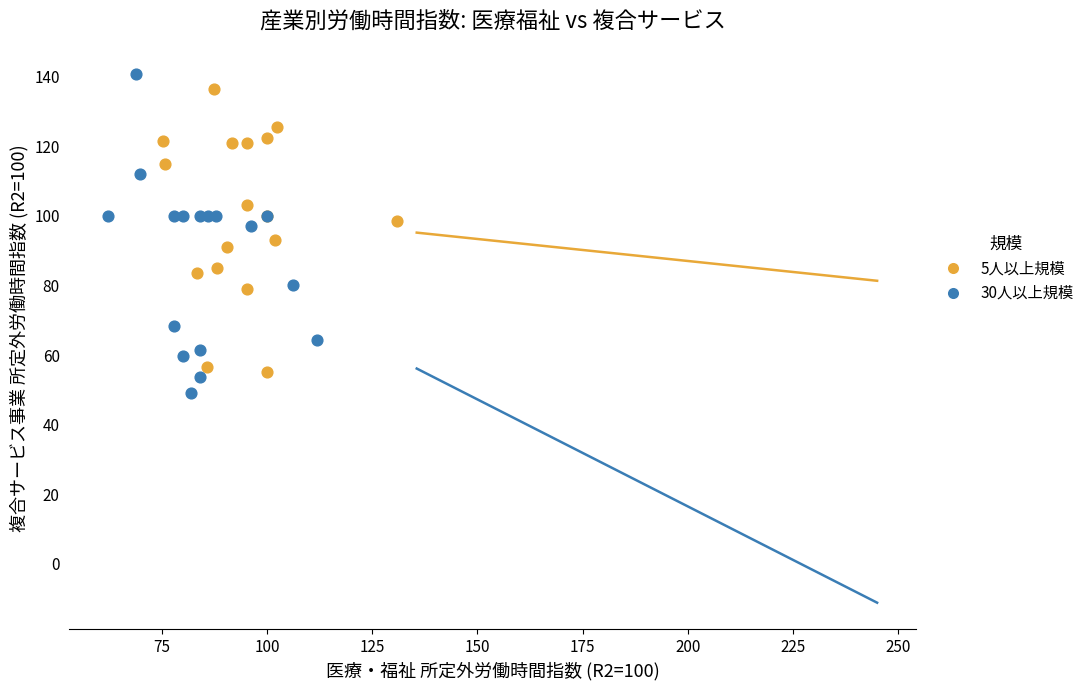

Which series has the largest Y range (max minus min)?

30人以上規模